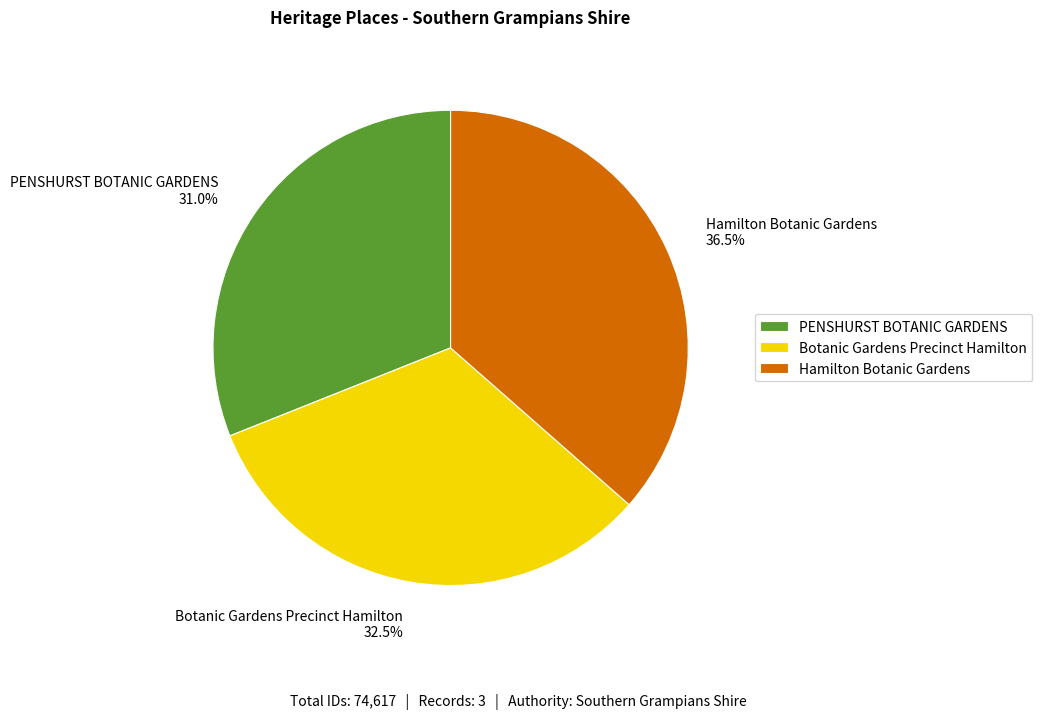

Is there a majority slice in this chart?

No